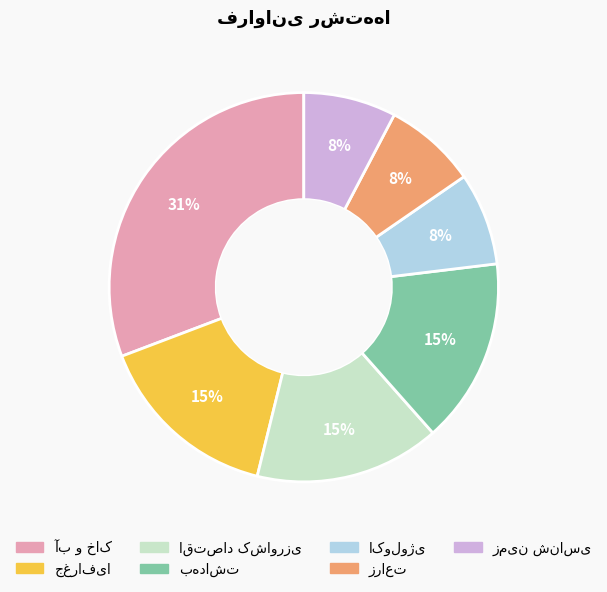

To the nearest percent, what is the average slice percentage?

14%